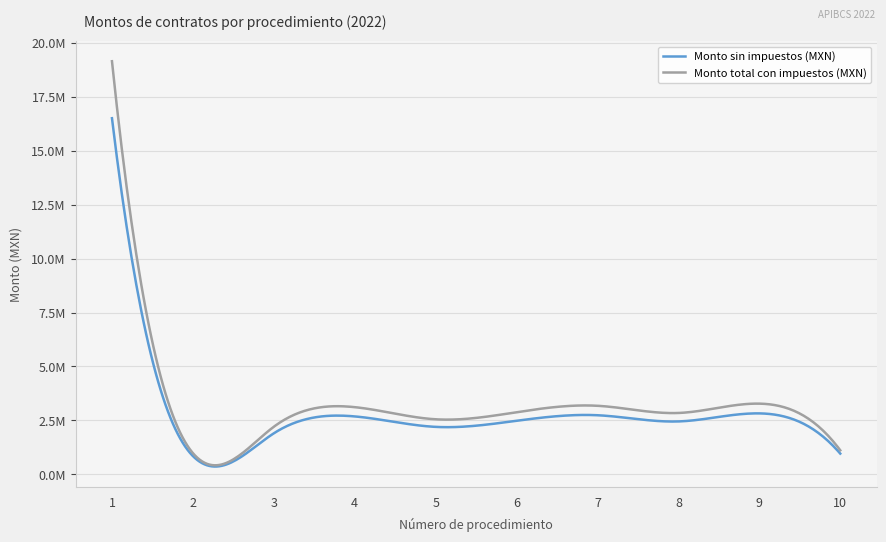

Does the chart display data point markers on the line(s)?

No